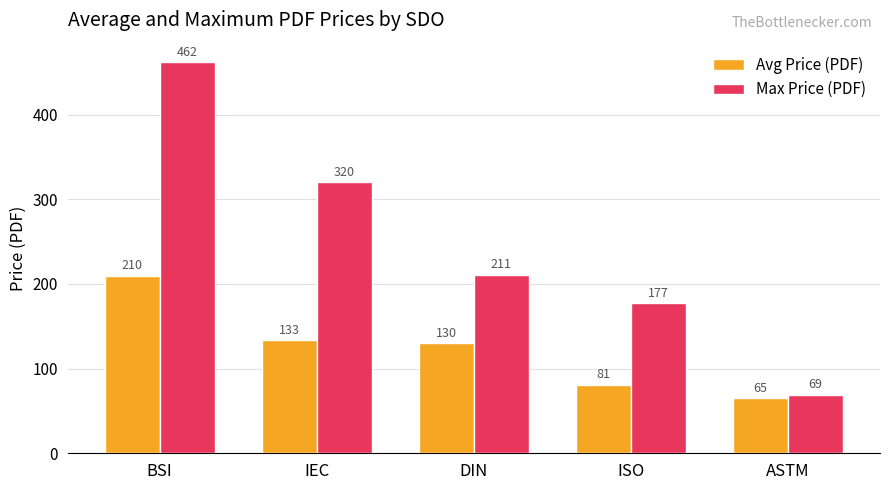

Which series has the largest total across all categories?

Max Price (PDF)